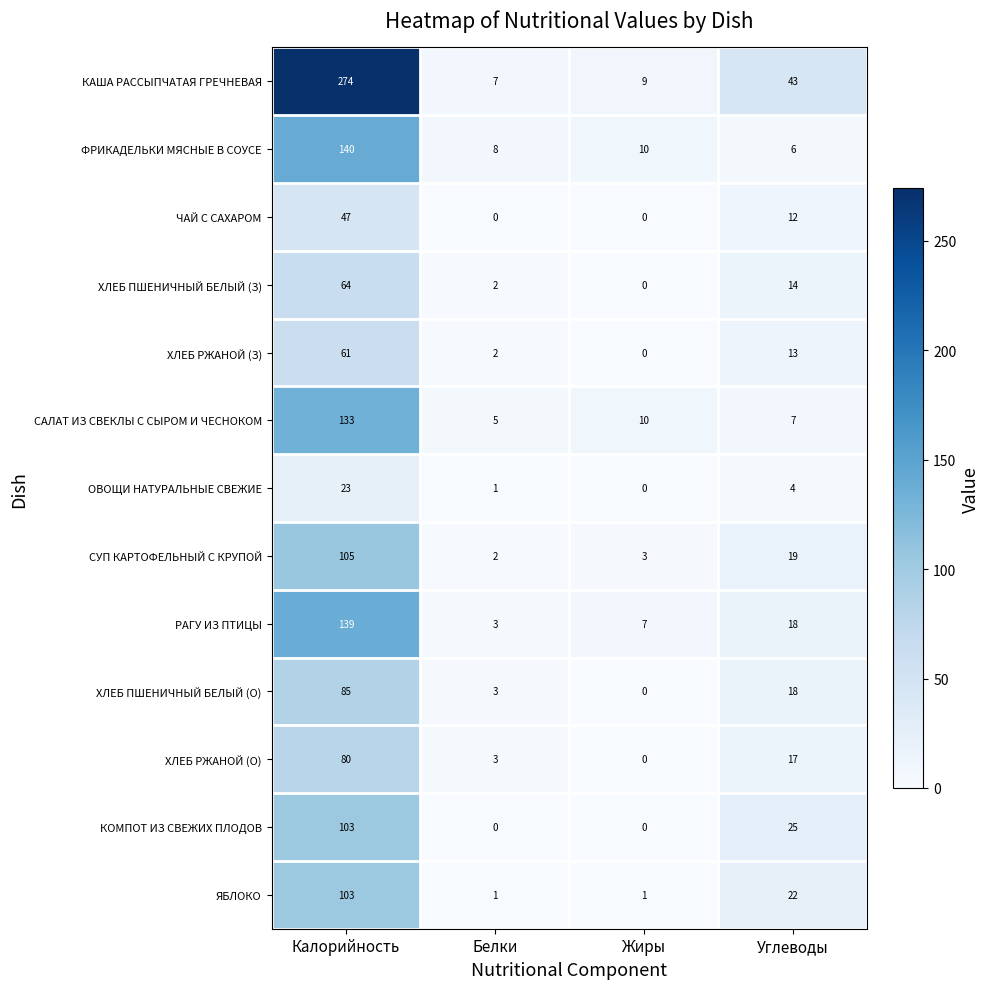

What is the spread (max minus min) of values at Углеводы?

39